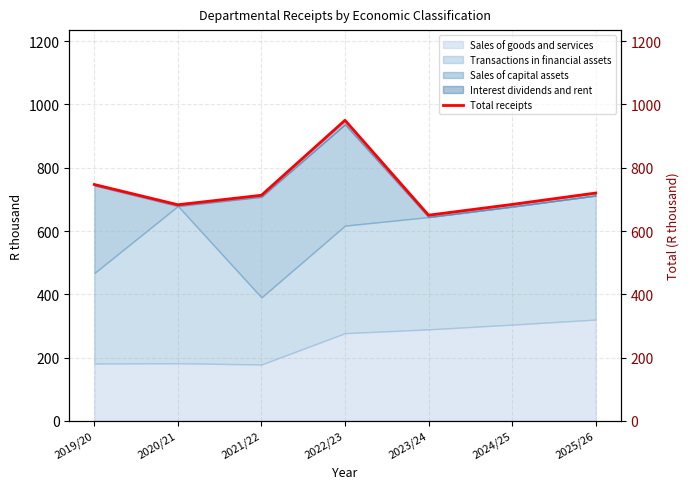

What is the difference between the values at 2020/21 and 2023/24?

33